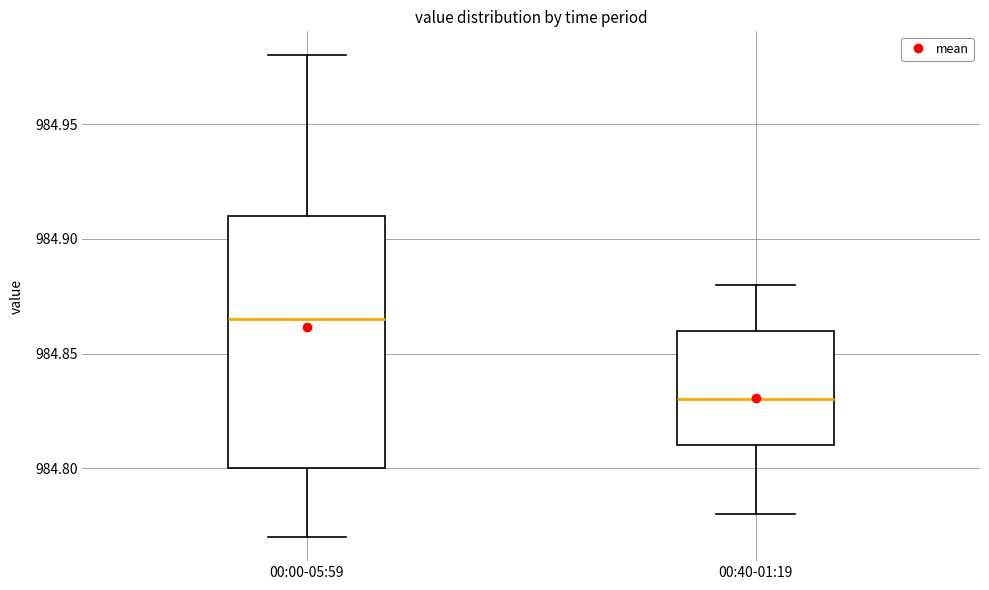

Where does the lower whisker of the box for 00:00-05:59 end on the y-axis? The values are not printed on the chart, so give them approximately, as read against the axis.

984.770